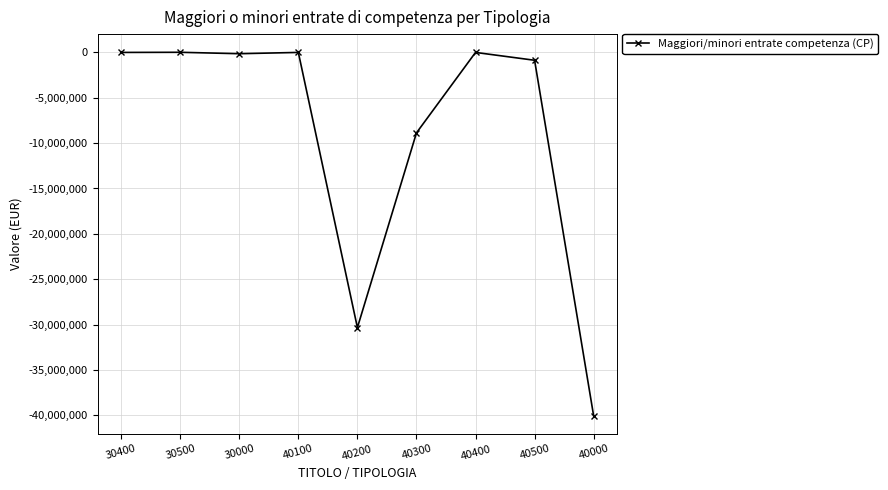

What is the value of the 9th point from the left?

-40067268.9